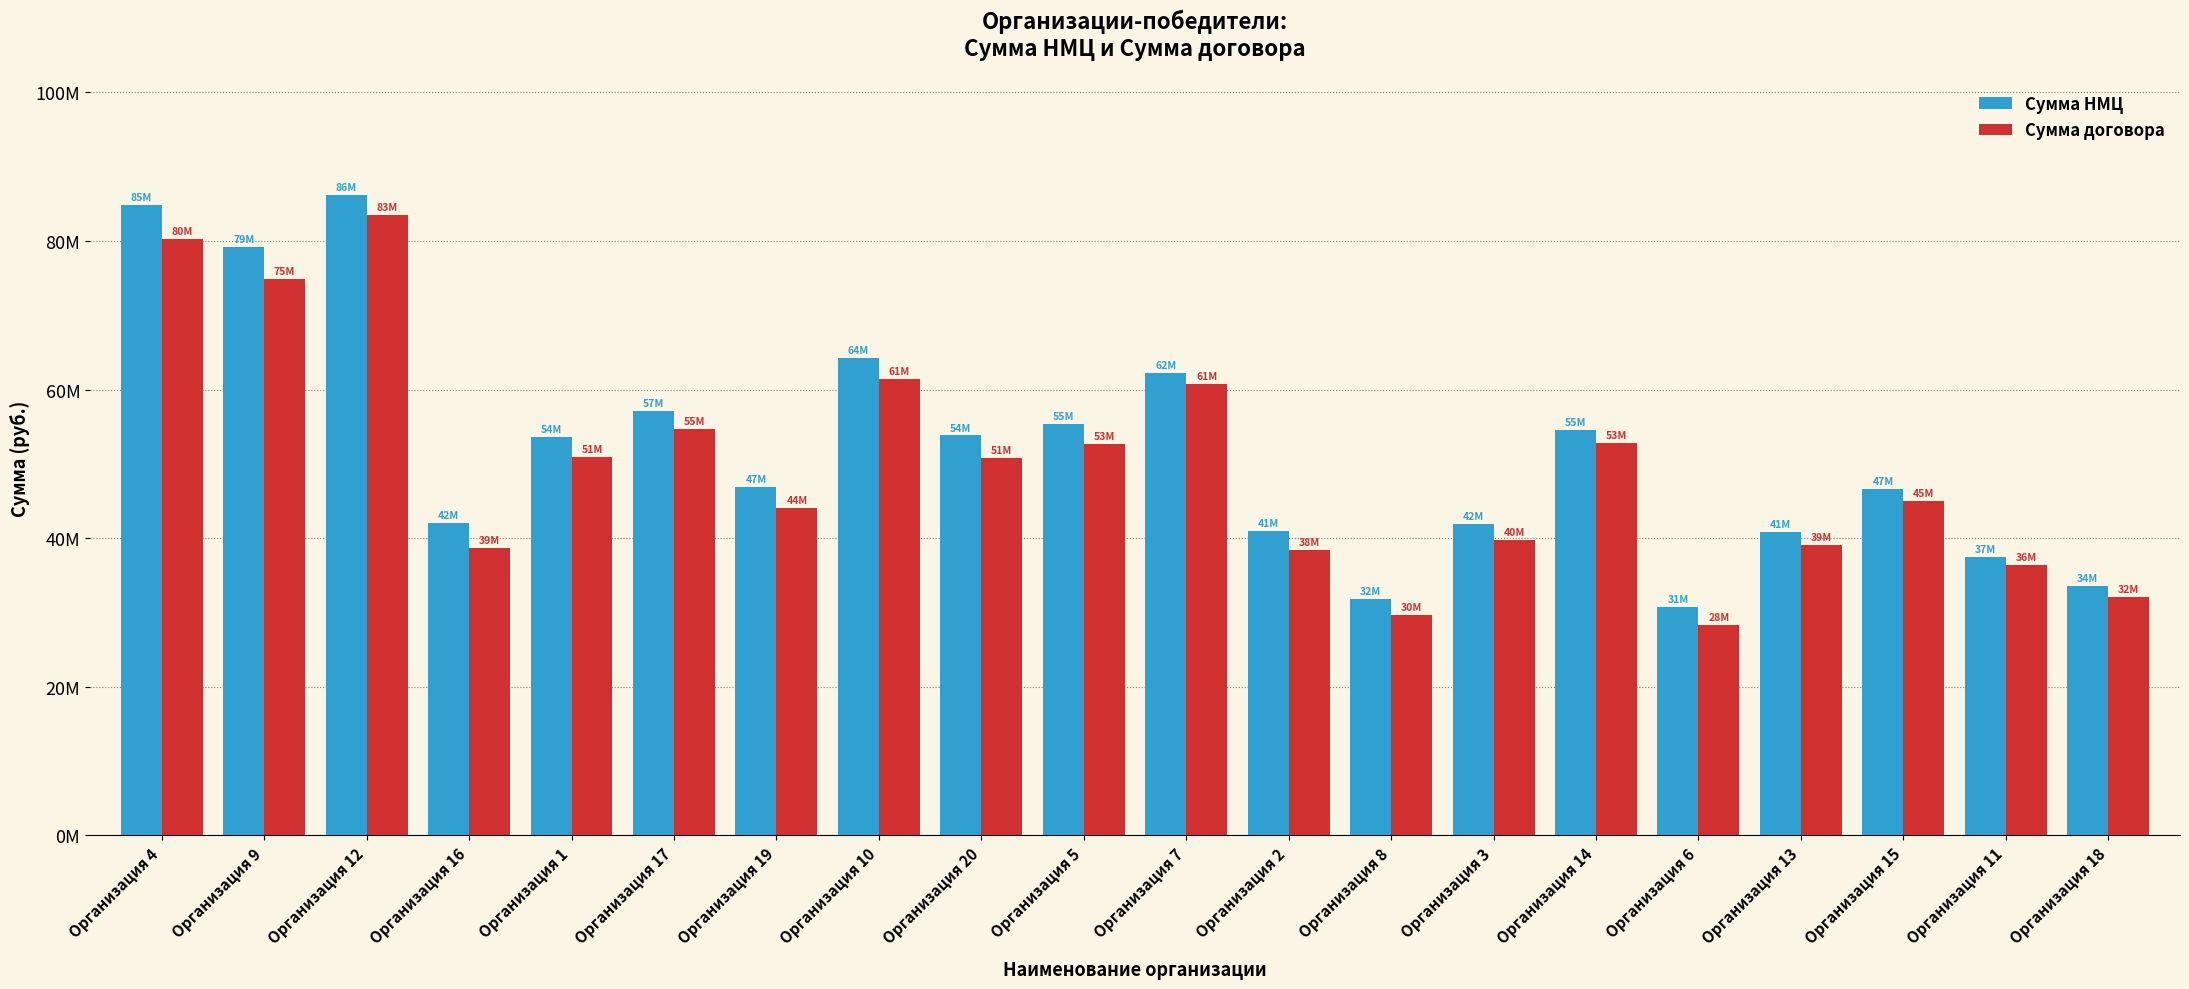

What are all the series names shown in the legend?

Сумма НМЦ, Сумма договора